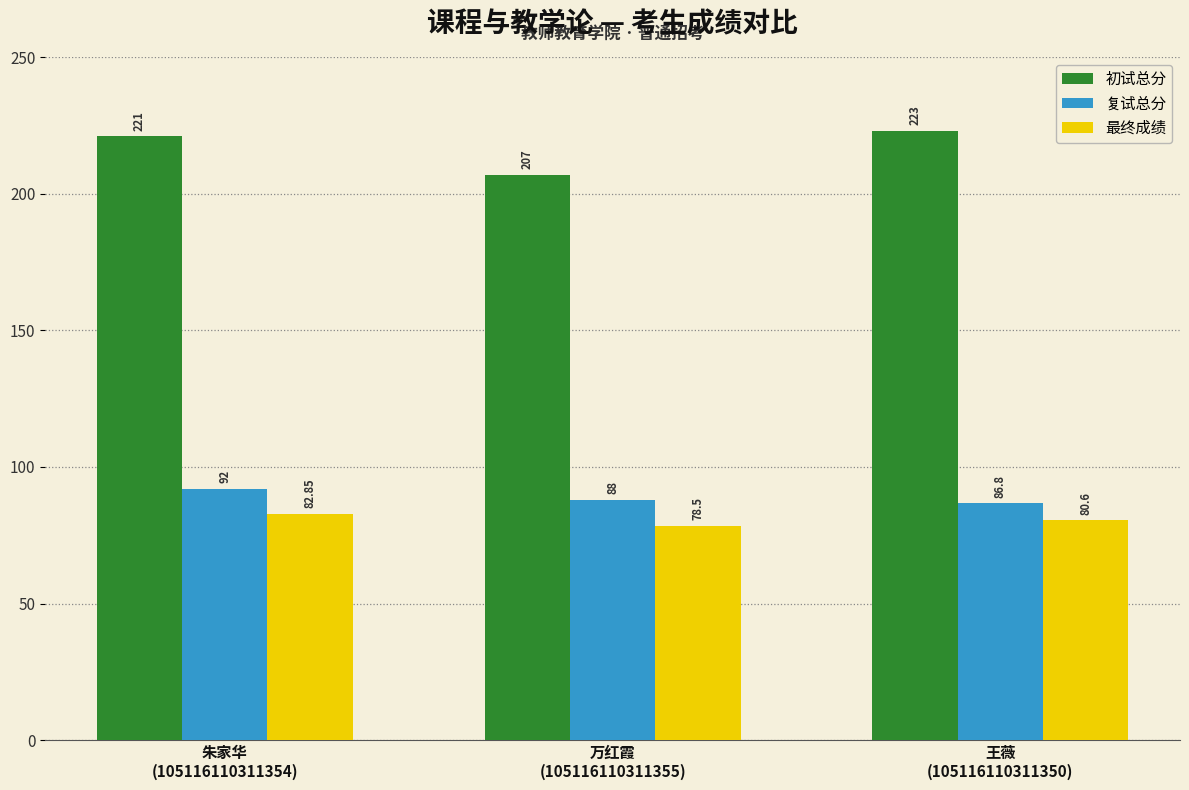

What is the value of the 初试总分 bar at the 2nd from the left?

207.0